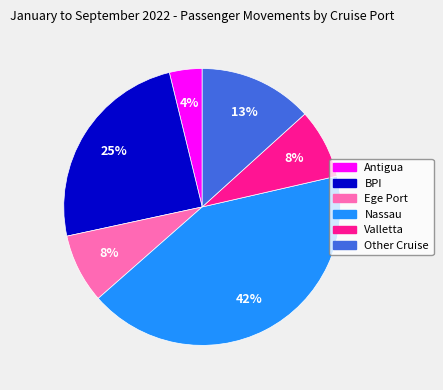

The Nassau slice represents 54% of the pie. True or false?

False